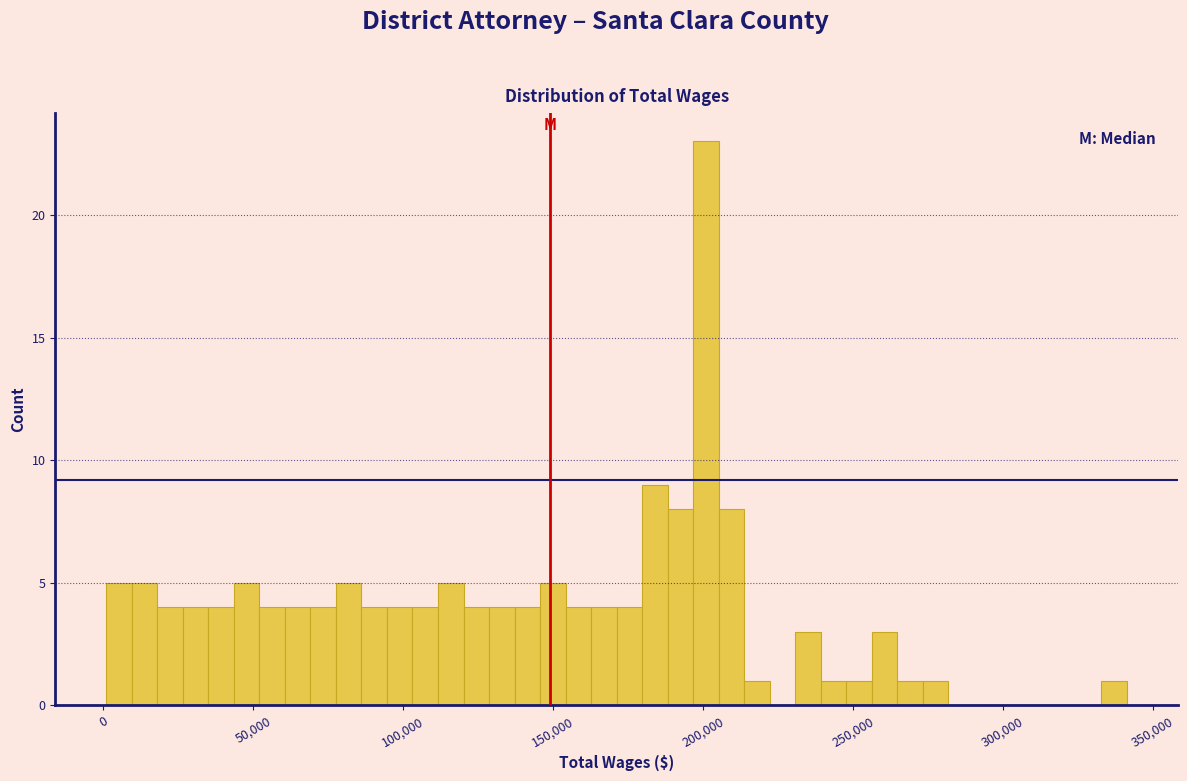

Read against the x-axis, roughly where is the centre of the tallest bar?

200000